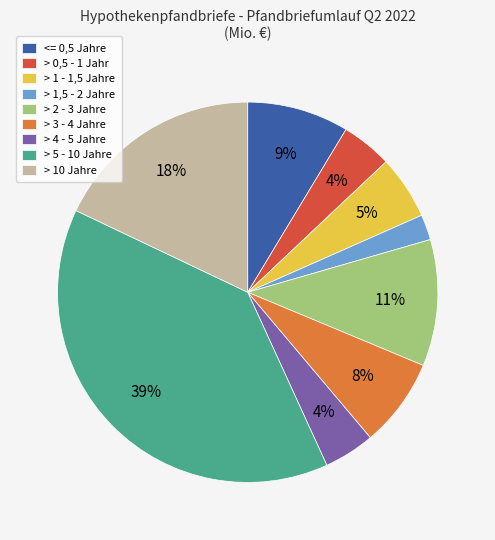

To the nearest percent, what portion does > 1 - 1,5 Jahre represent?

5%